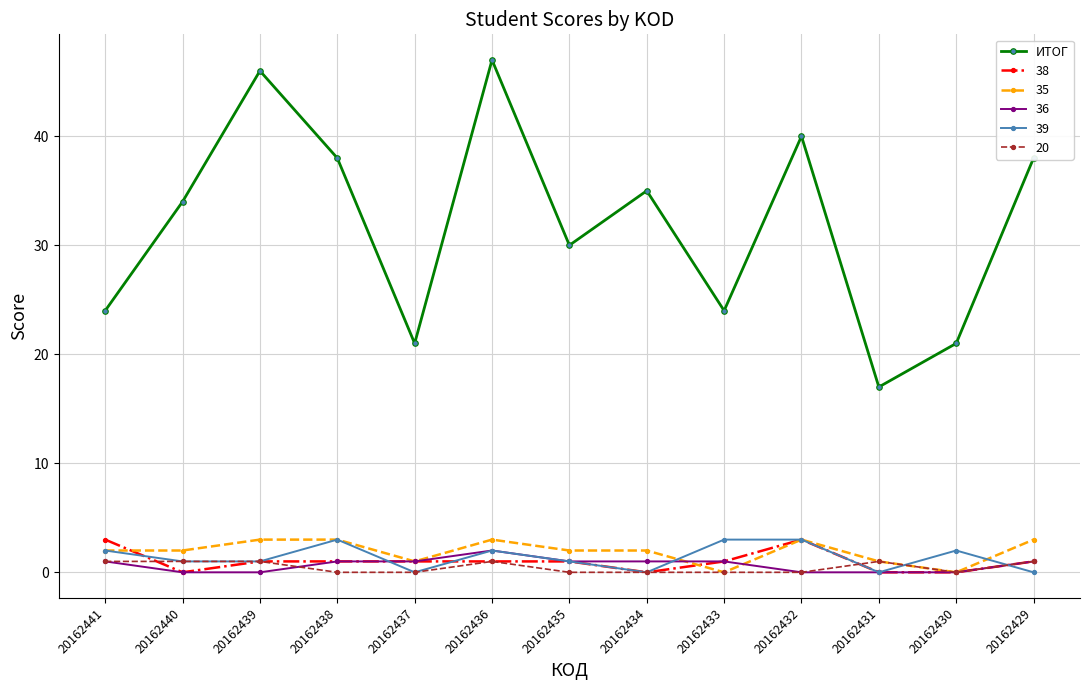

Is it true that 39 equals 3 at 20162433?

True